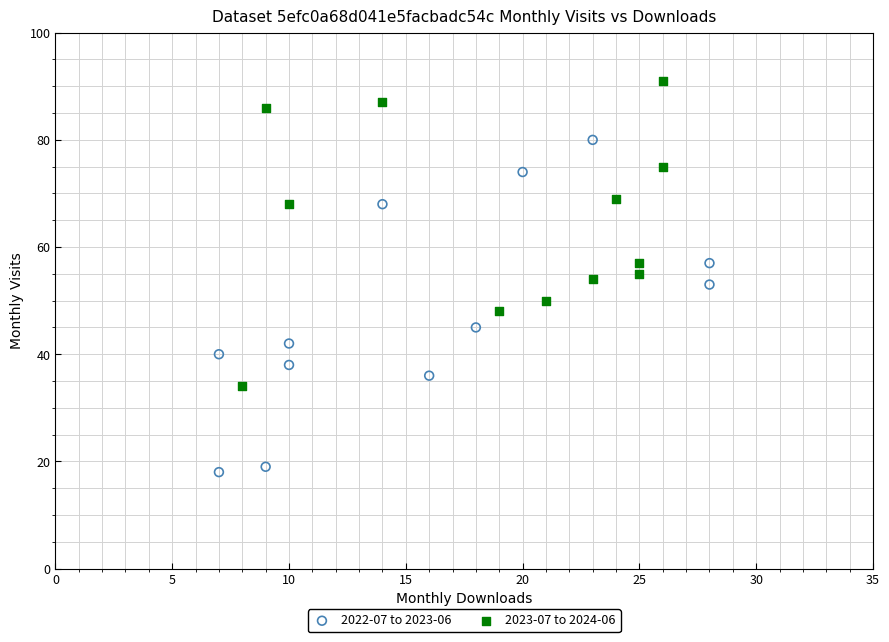

Which series reaches the minimum Y coordinate?

2022-07 to 2023-06